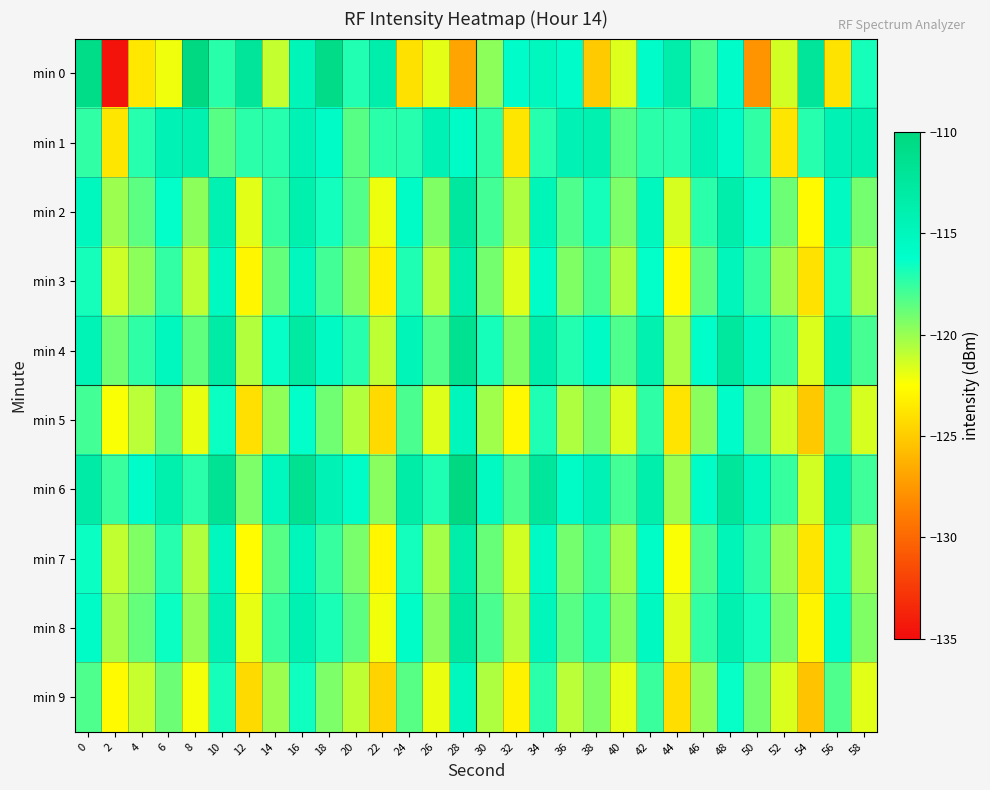

What is the total value across all series at 14?

-1182.1